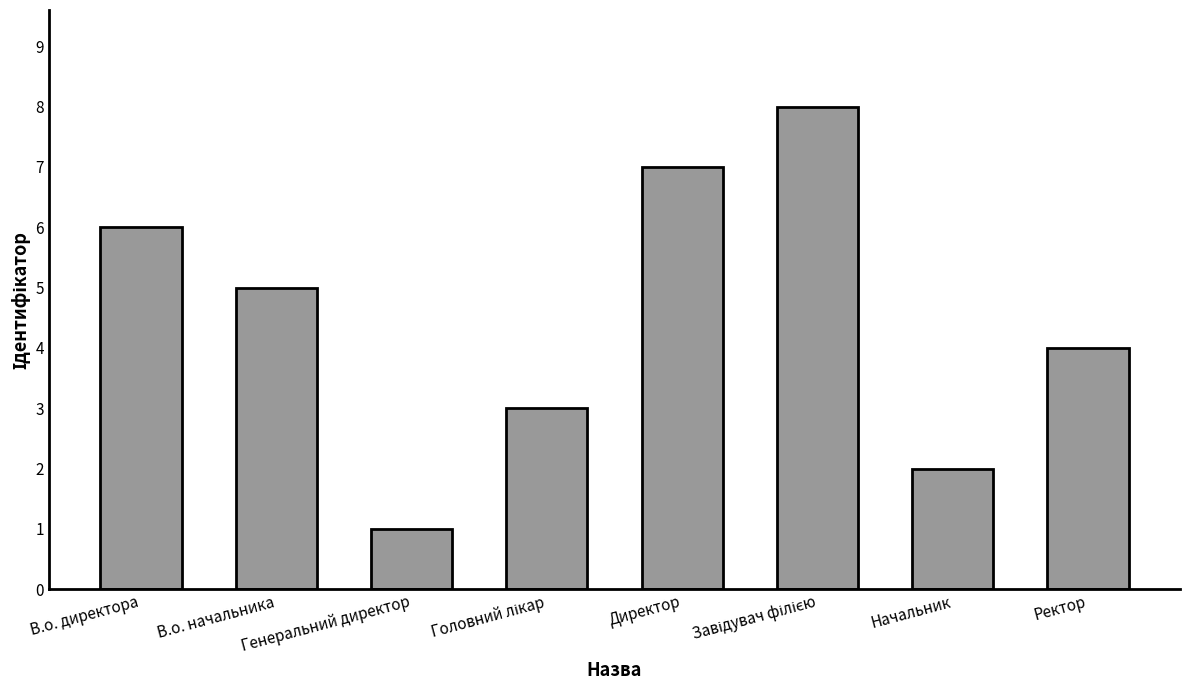

What is the difference between the maximum and minimum values?

7